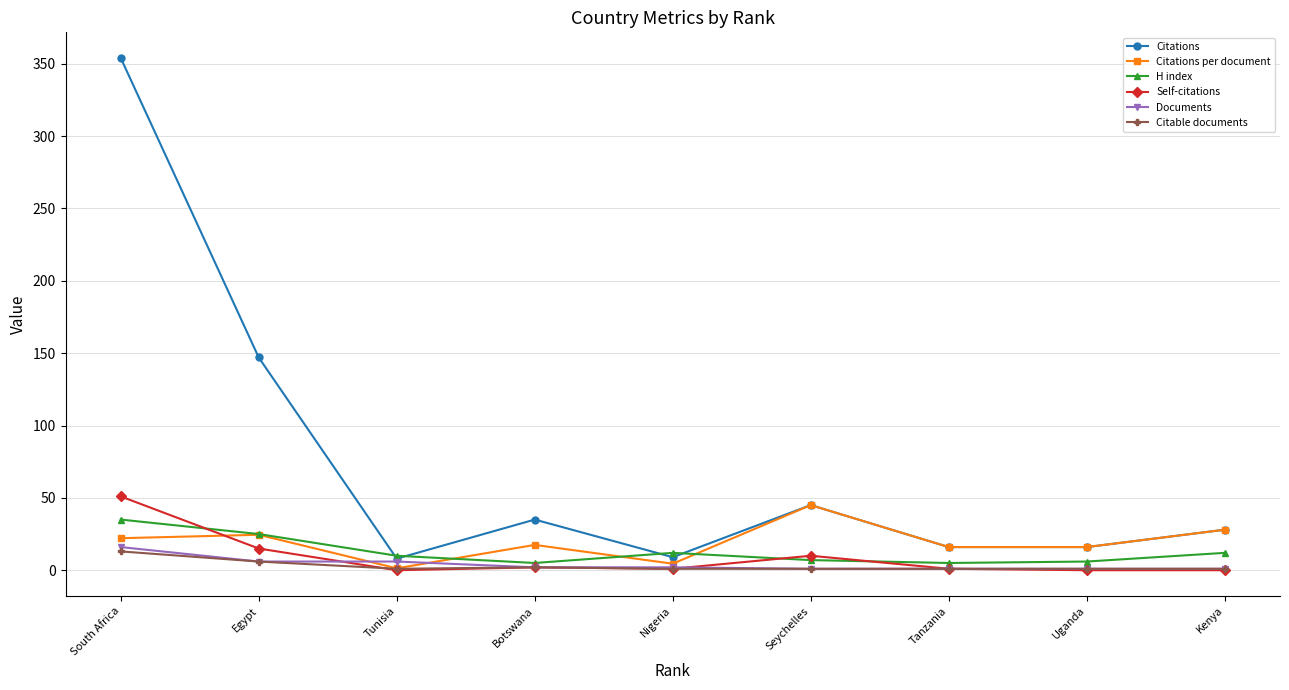

What is the difference between the maximum and minimum values in the Citations per document series?

43.7